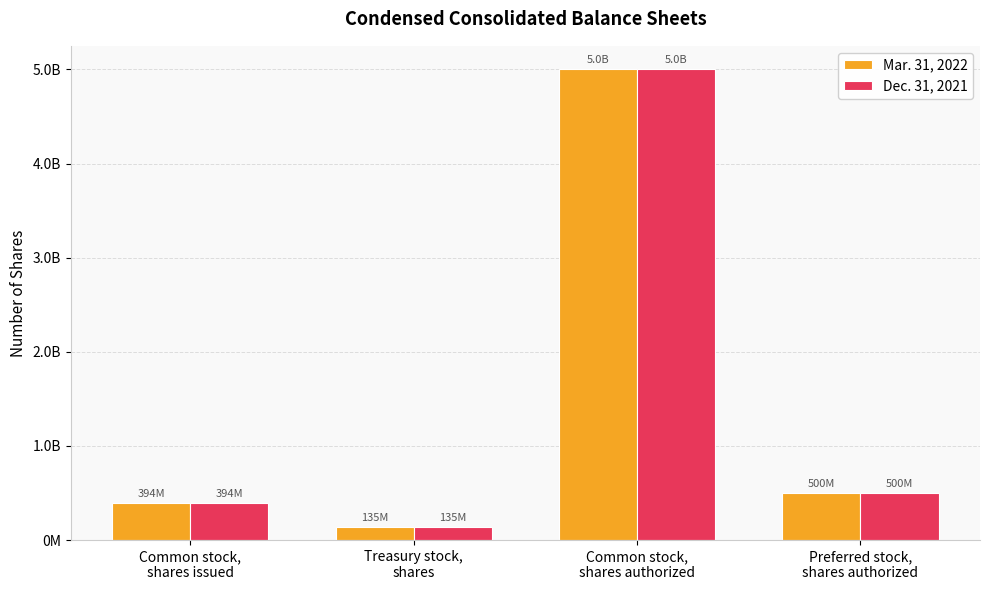

What is the approximate value of Dec. 31, 2021 at Preferred stock,
shares authorized?

500000000